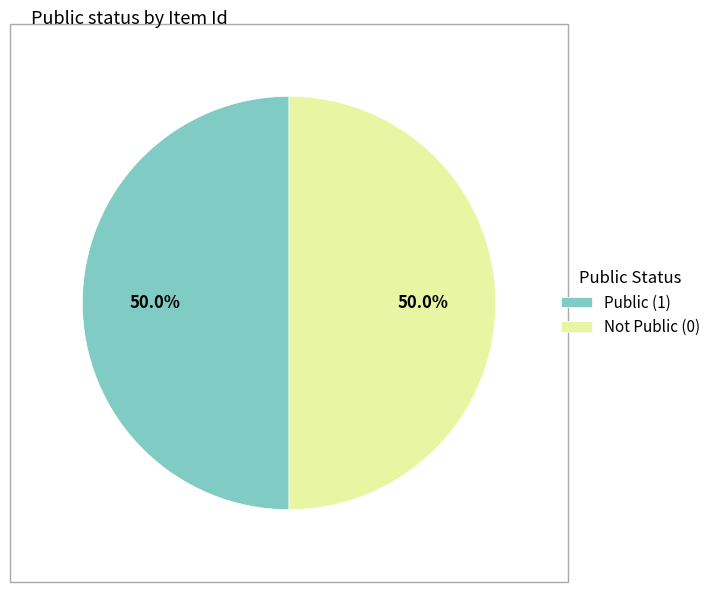

Is the sum of Public (1) and Not Public (0) greater than half?

Yes